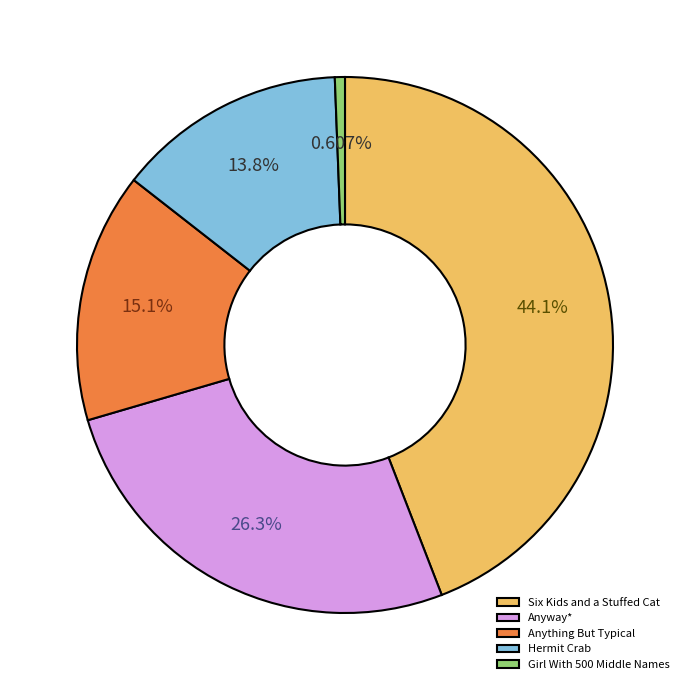

Which category has the smallest portion of the pie?

Girl With 500 Middle Names